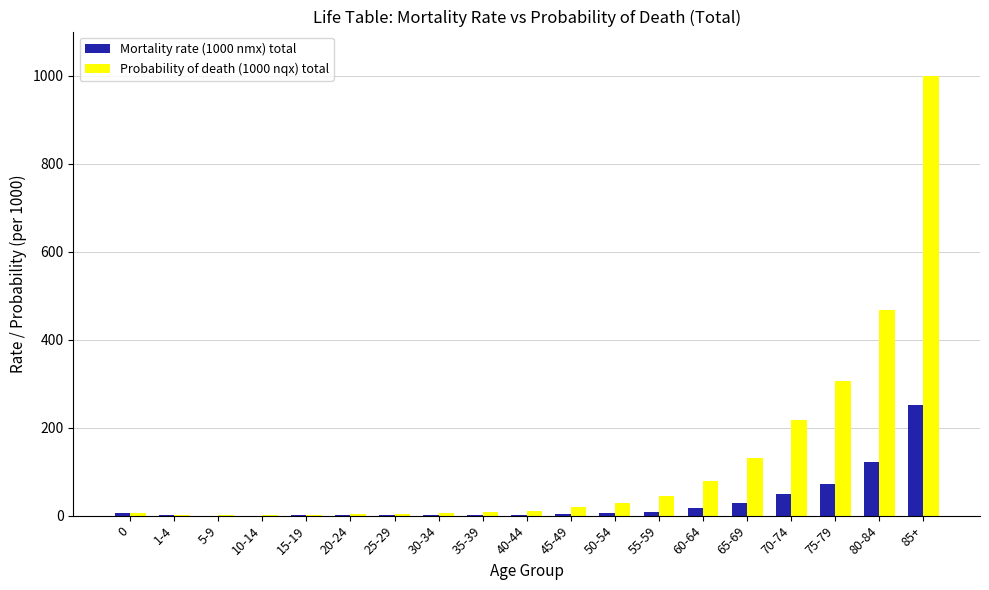

What is the average value of the Probability of death (1000 nqx) total series?

122.8